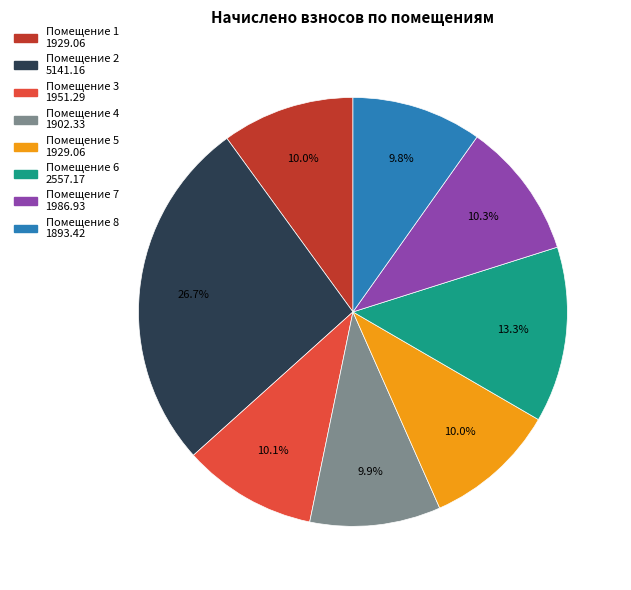

Is there a majority slice in this chart?

No